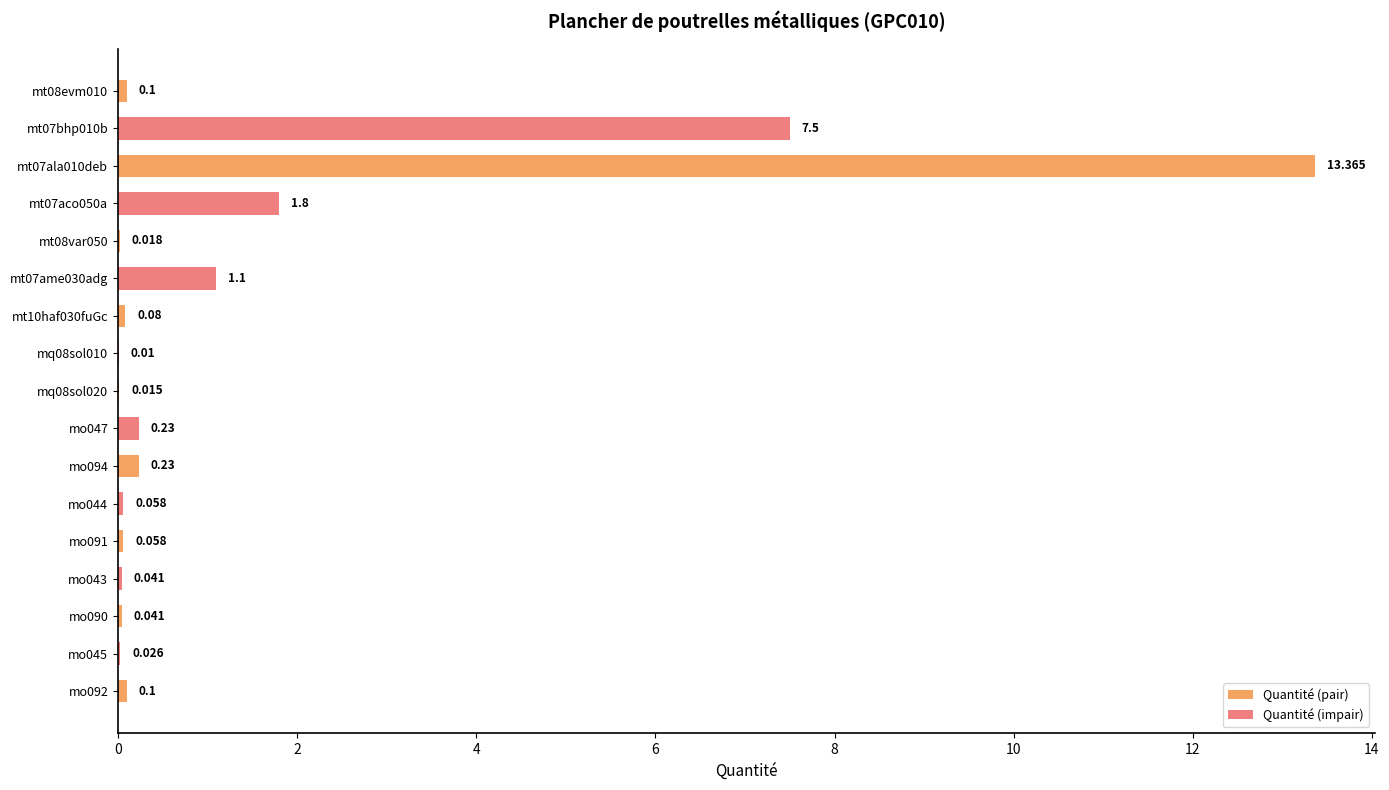

The value at mo043 is 0.0. True or false?

True